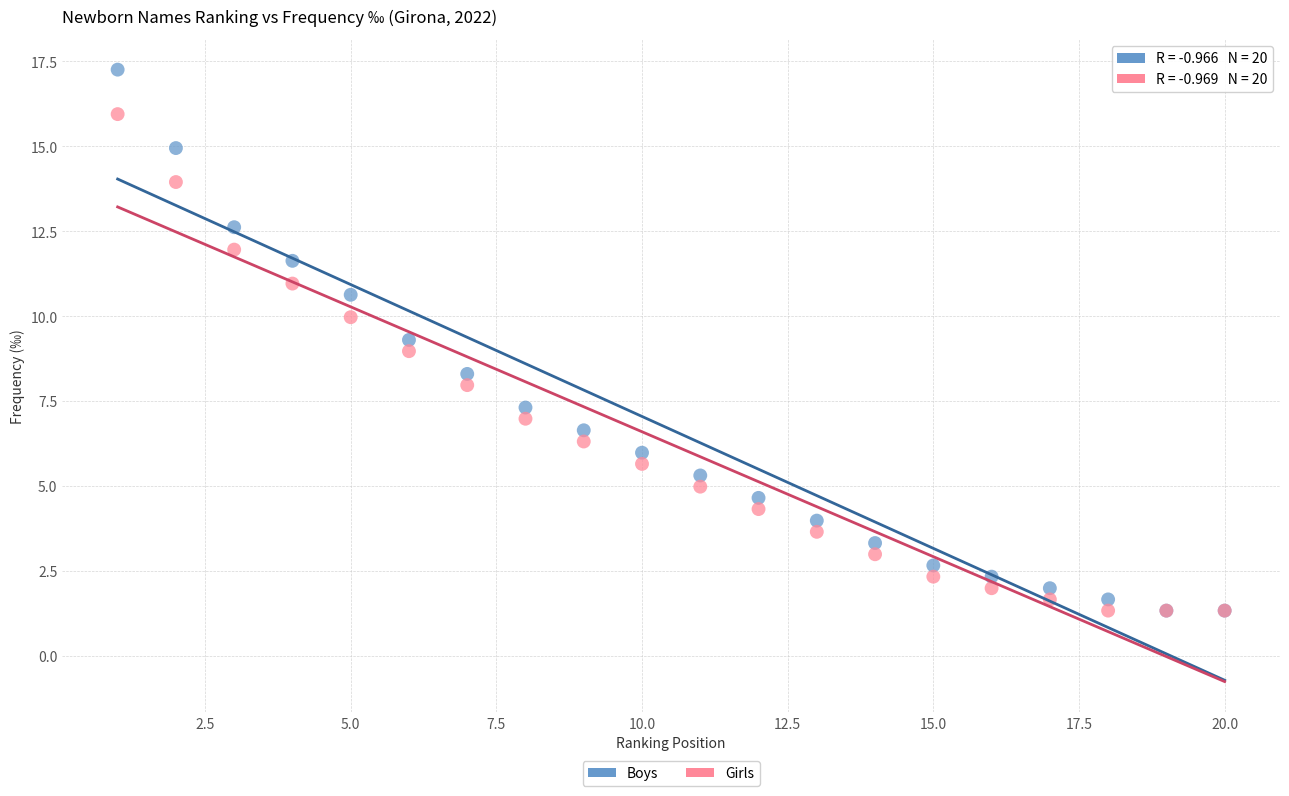

What are all the series names shown in the legend?

Boys, Girls